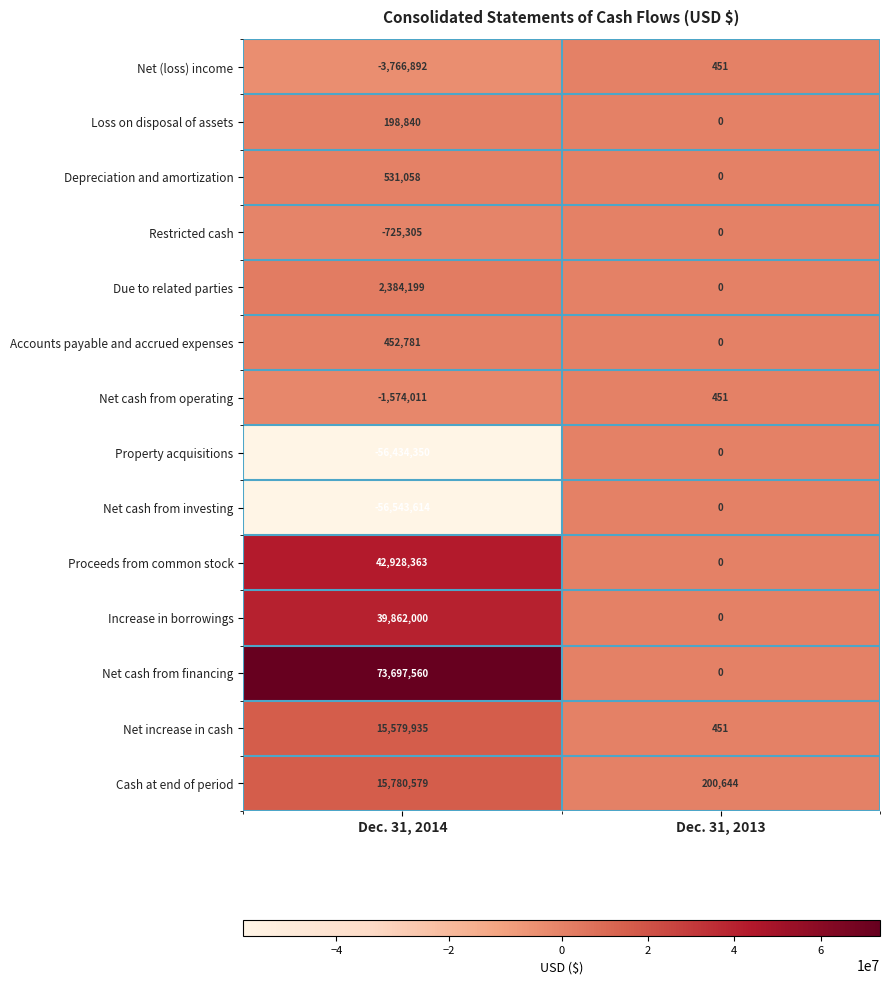

True or false: Net cash from financing has a value of 0 at Dec. 31, 2013.

True